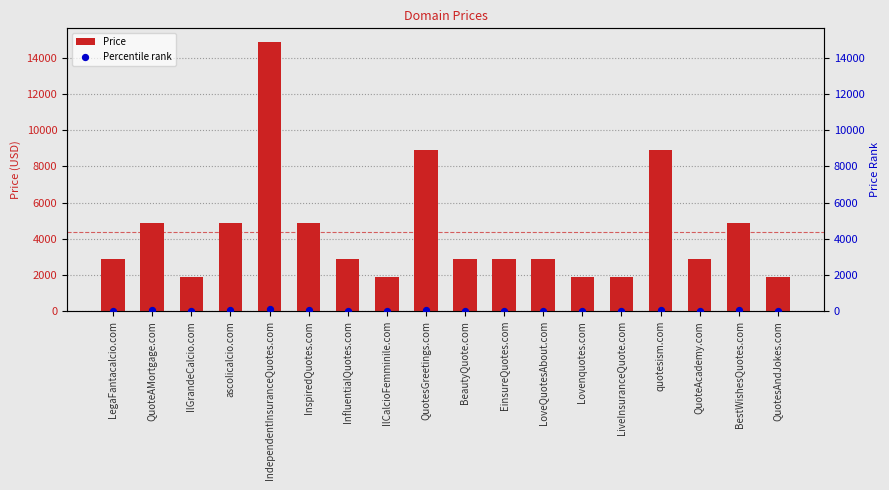

What is the total value across all series at LiveInsuranceQuote.com?

1888.0